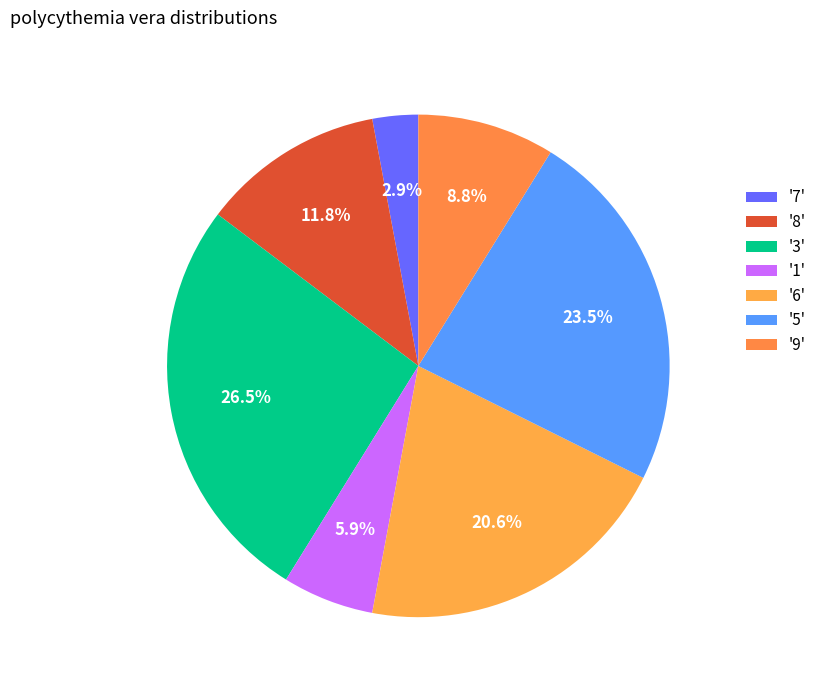

How many segments does this pie chart have?

7